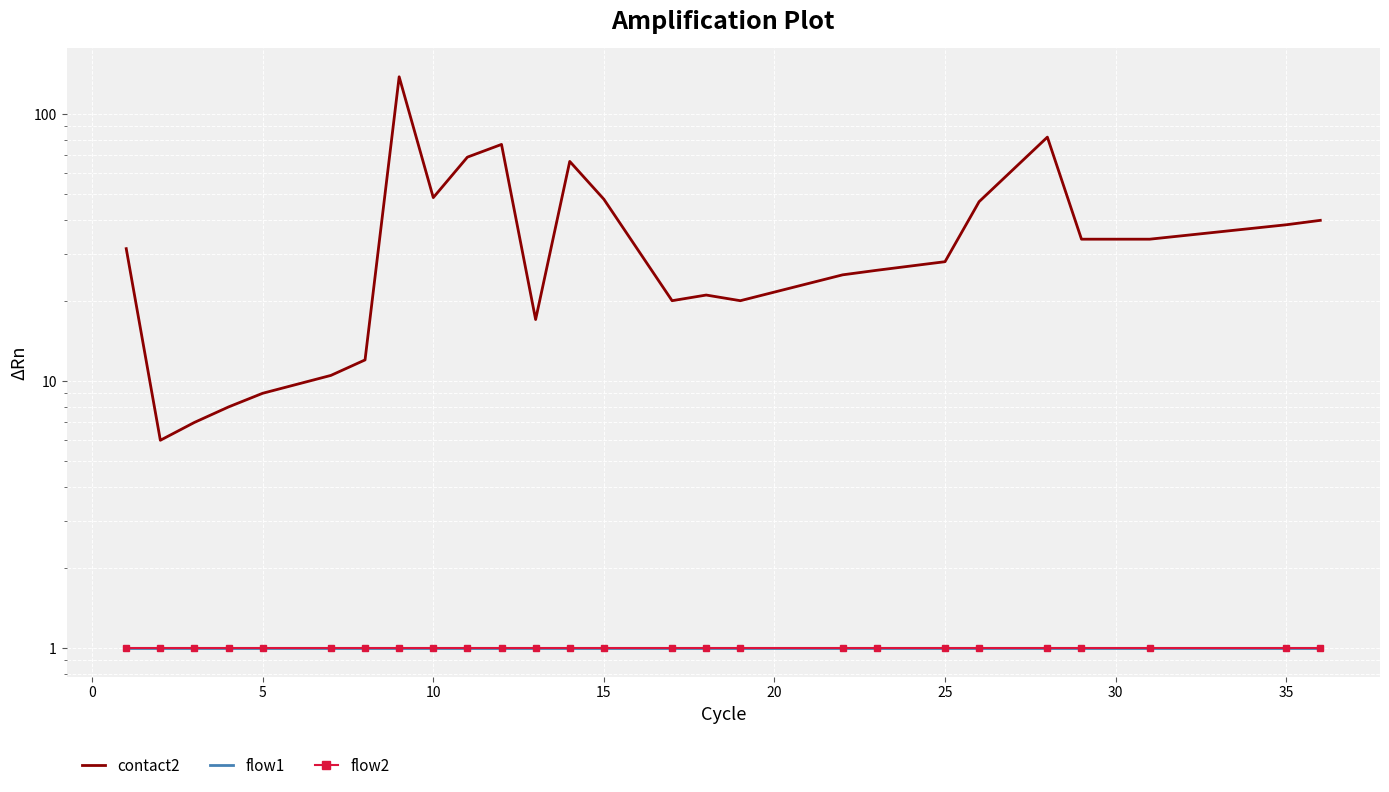

The contact2 series shows 16.9 at 18. True or false?

False